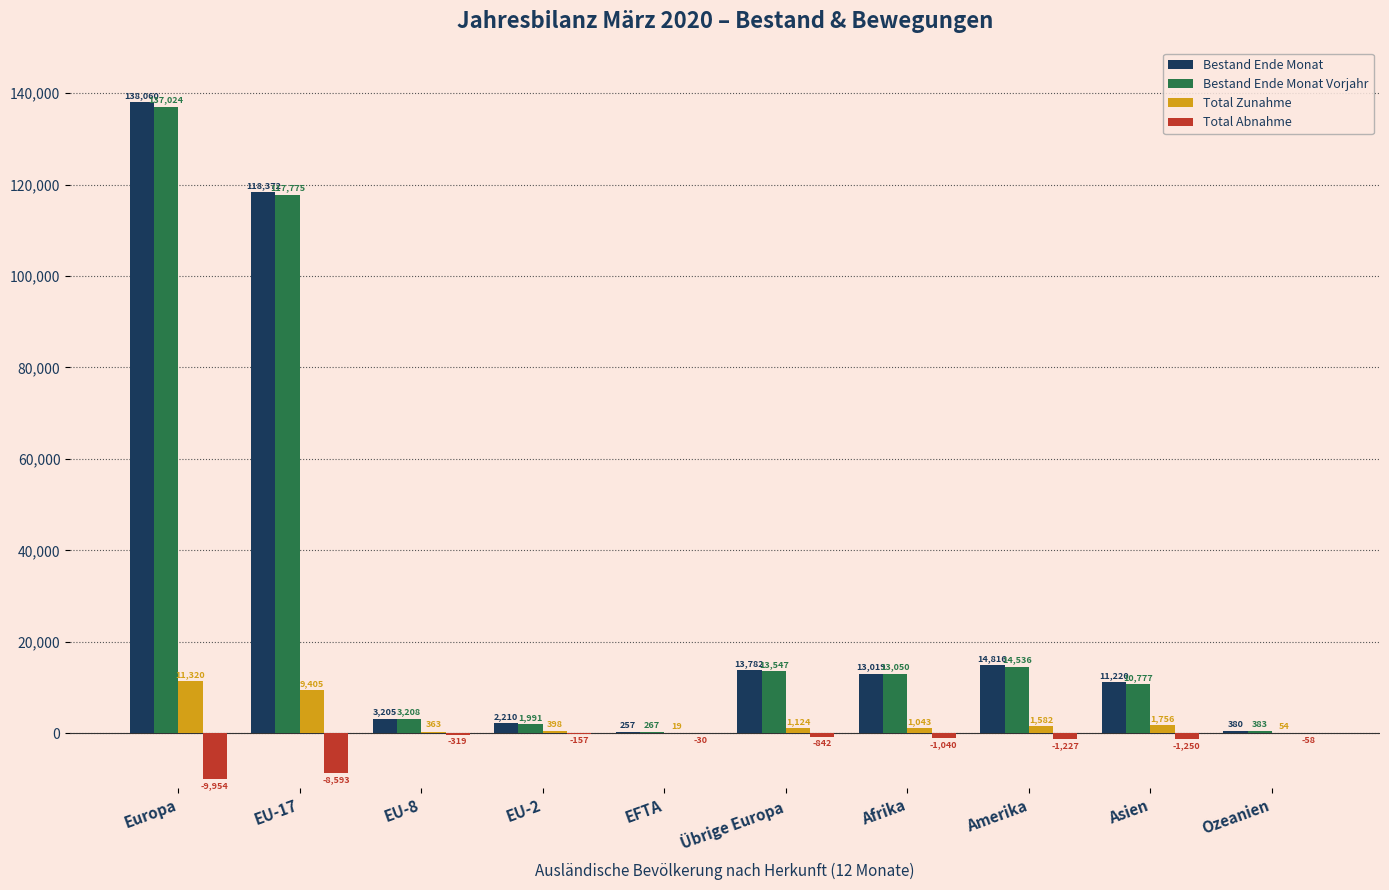

What is the sum of all Bestand Ende Monat values?

315321